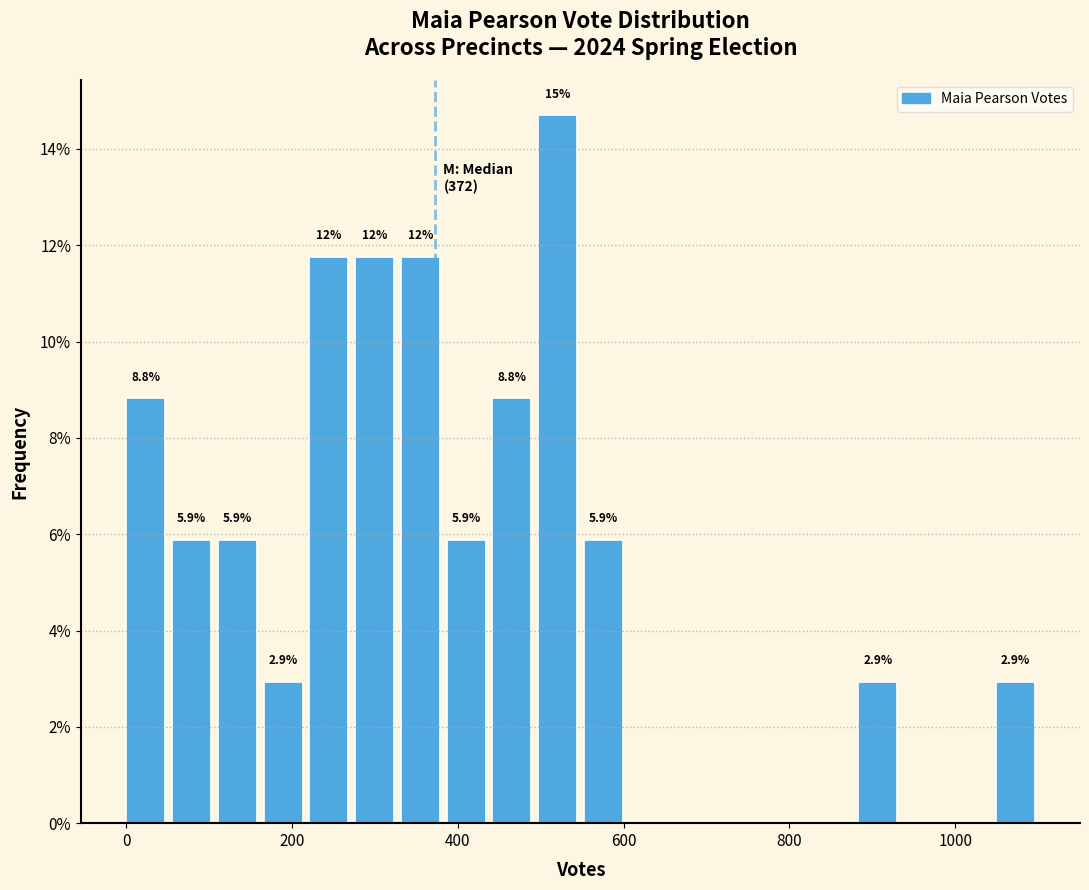

Read against the x-axis, roughly where is the centre of the tallest bar?

520